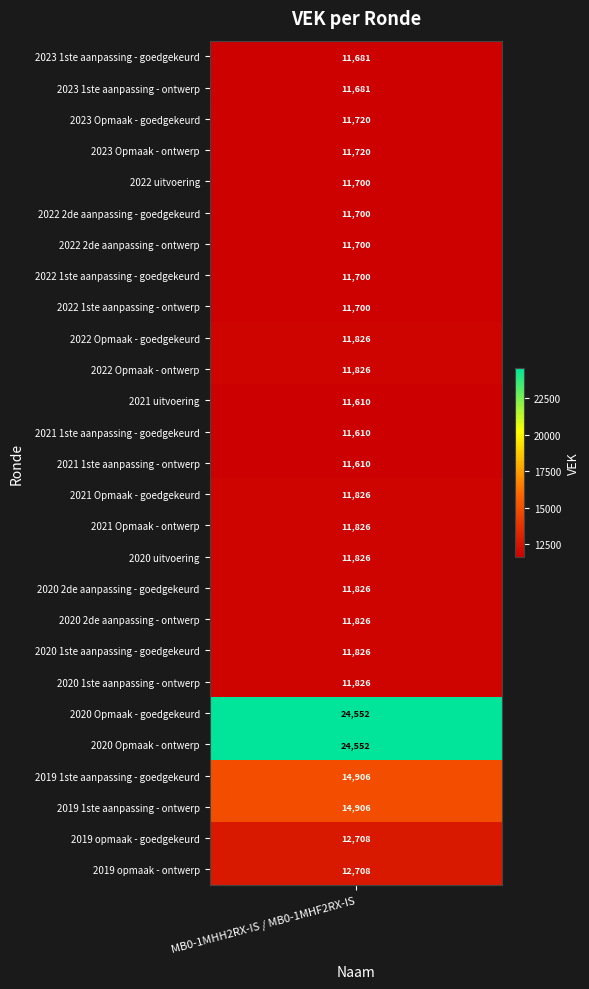

The chart shows a value of 11610 at 2021 1ste aanpassing - ontwerp. True or false?

True